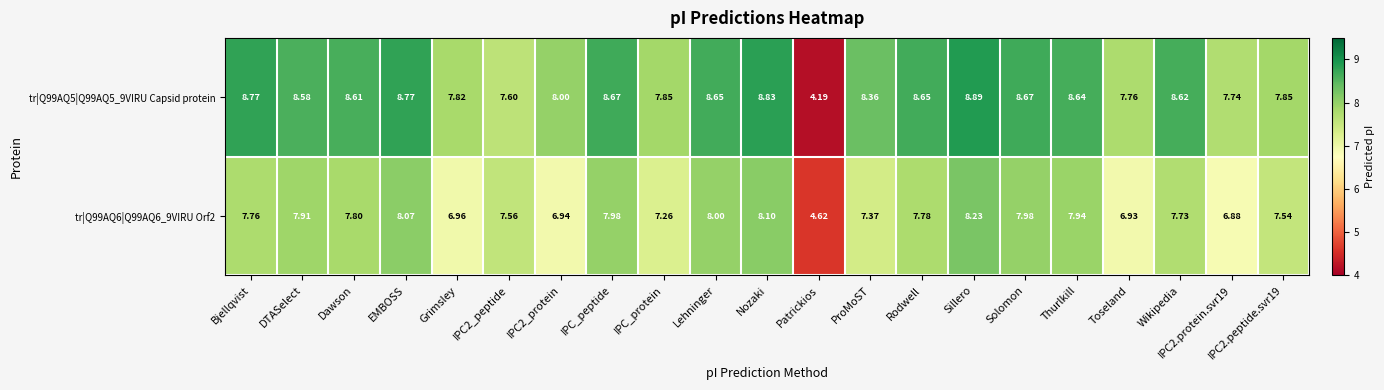

Which series has the widest spread of values?

tr|Q99AQ5|Q99AQ5_9VIRU Capsid protein